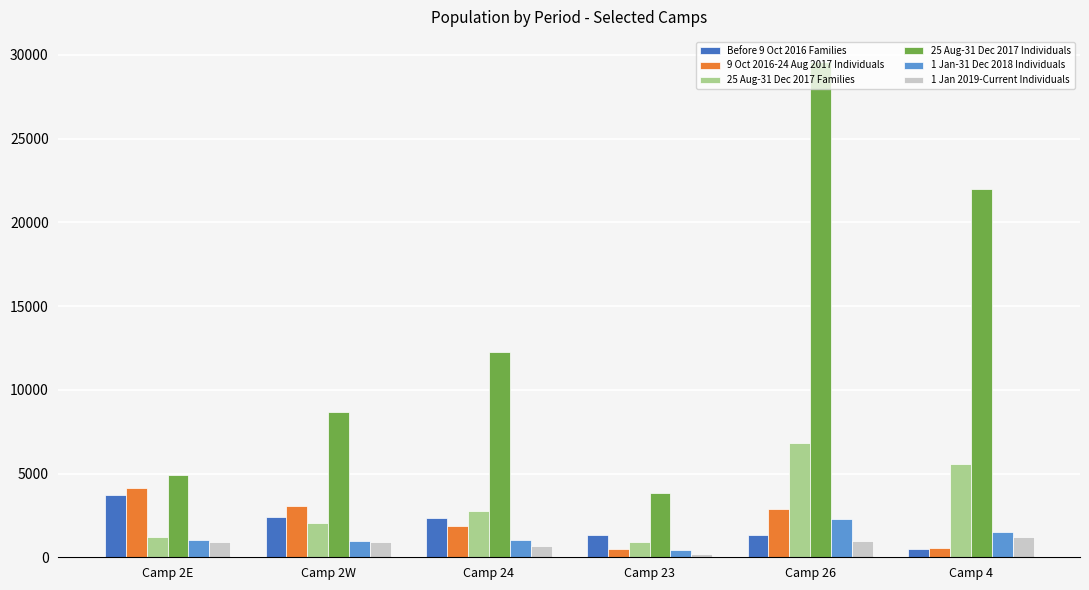

Which series has the largest range (max minus min)?

25 Aug-31 Dec 2017 Individuals